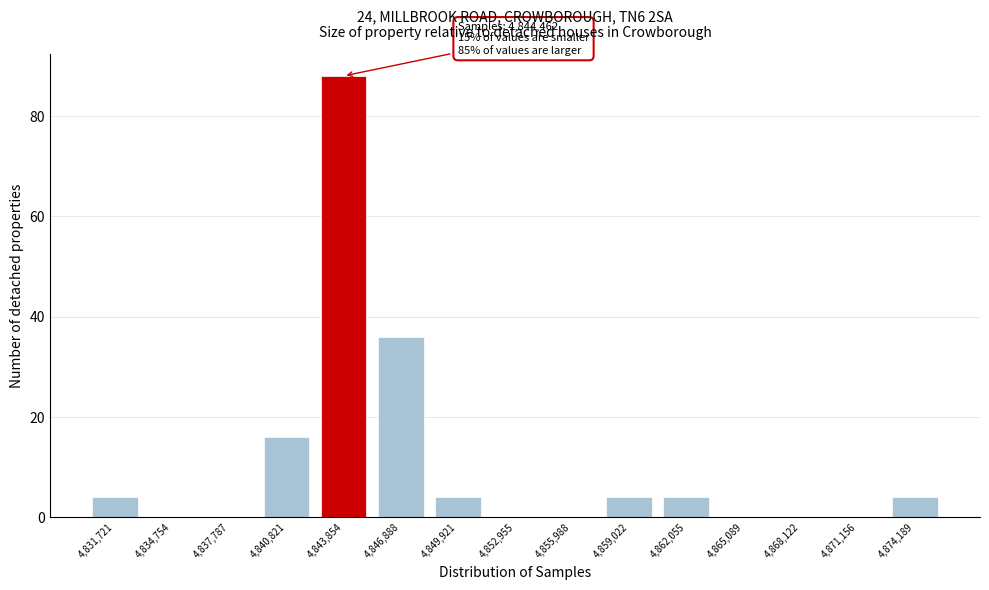

Reading left to right, transcribe all the data shown in this chart.

4,831,721=4	4,834,754=0	4,837,787=0	4,840,821=16	4,843,854=88	4,846,888=36	4,849,921=4	4,852,955=0	4,855,988=0	4,859,022=4	4,862,055=4	4,865,089=0	4,868,122=0	4,871,156=0	4,874,189=4